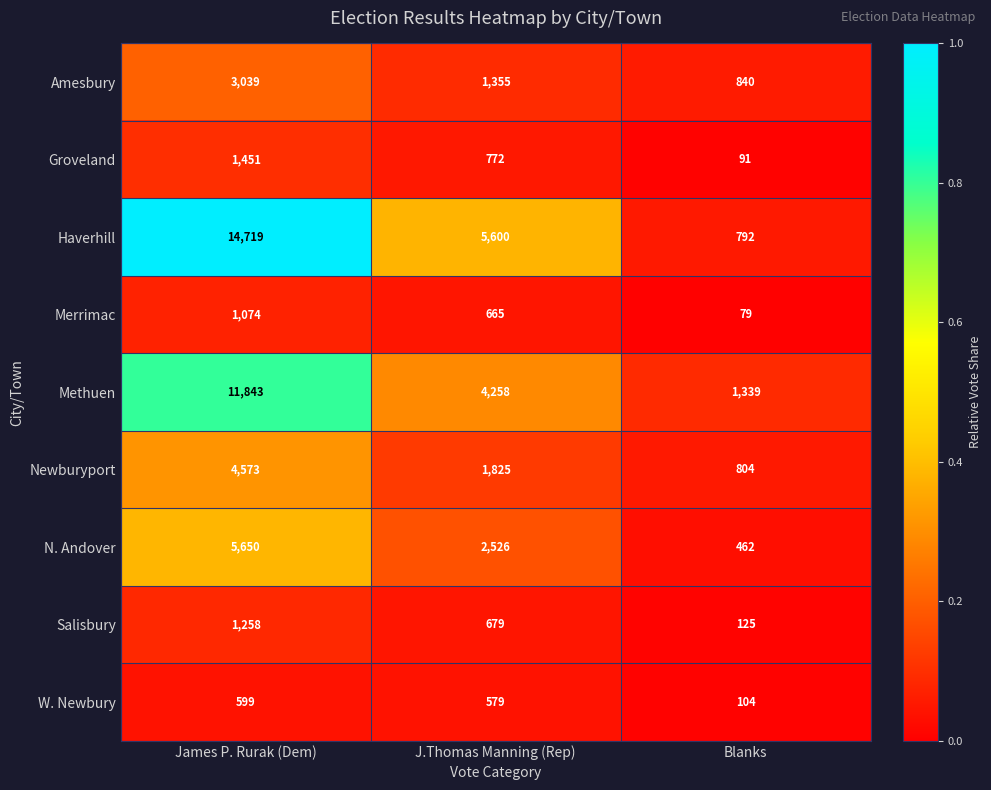

Reading right to left, list all the values displayed in this chart.

Amesbury: 840	1355	3039
Groveland: 91	772	1451
Haverhill: 792	5600	14719
Merrimac: 79	665	1074
Methuen: 1339	4258	11843
Newburyport: 804	1825	4573
N. Andover: 462	2526	5650
Salisbury: 125	679	1258
W. Newbury: 104	579	599